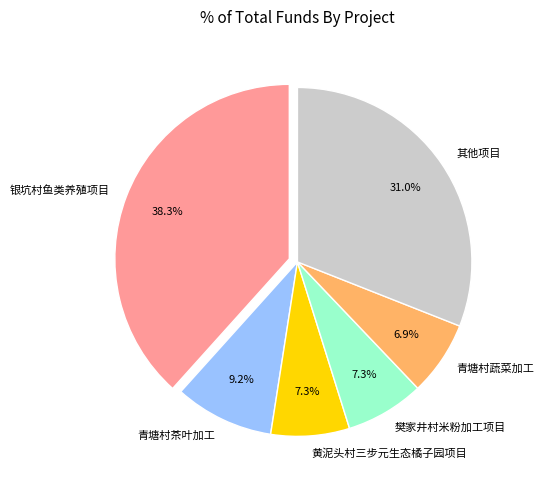

Which category has the biggest portion of the pie?

银坑村鱼类养殖项目